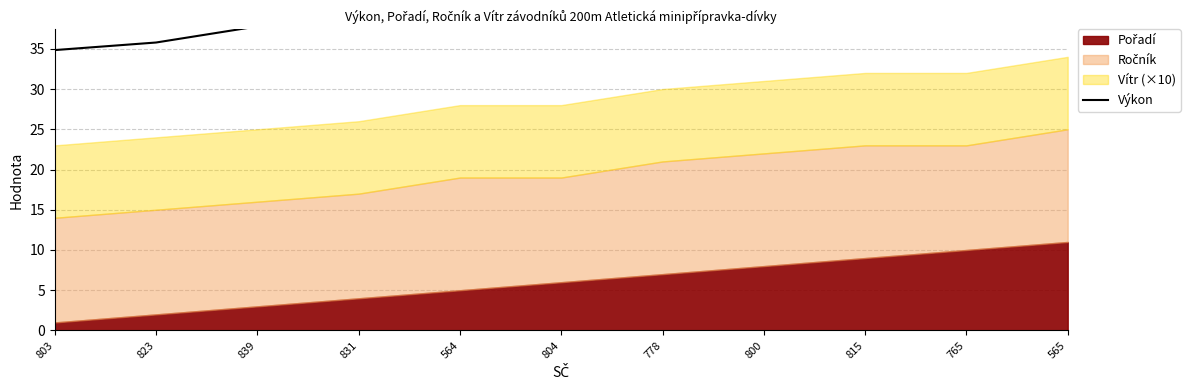

Which category has the highest value across all series?

565